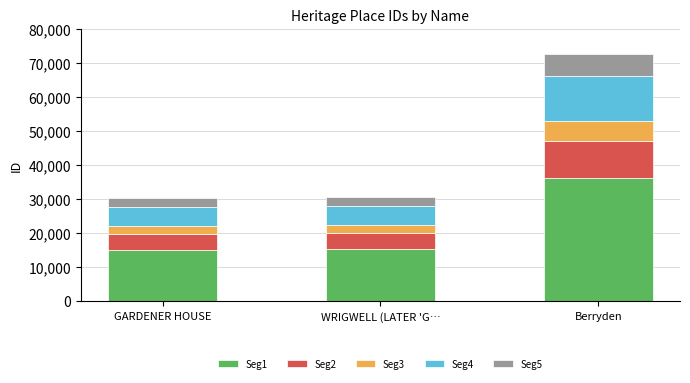

At which category is the sum across all series the highest?

Berryden